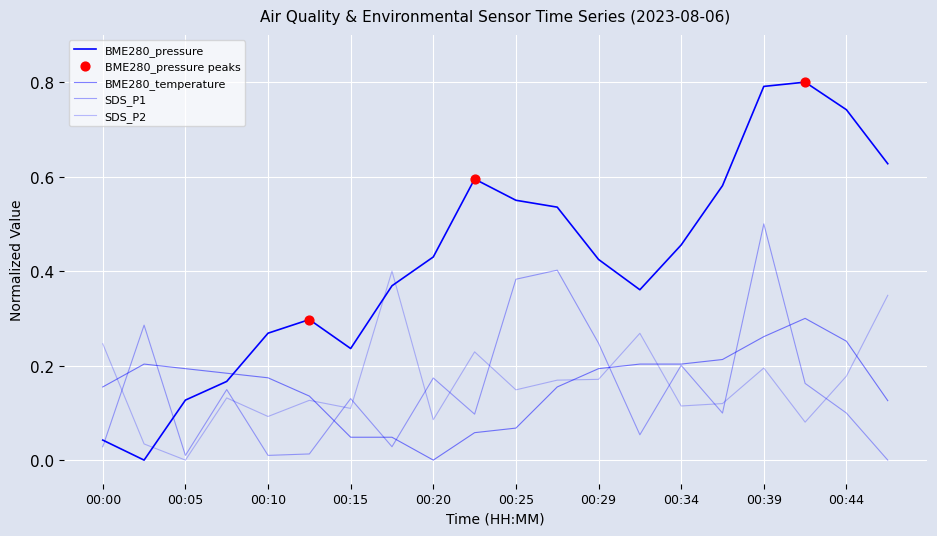

How many lines are shown in the chart?

4